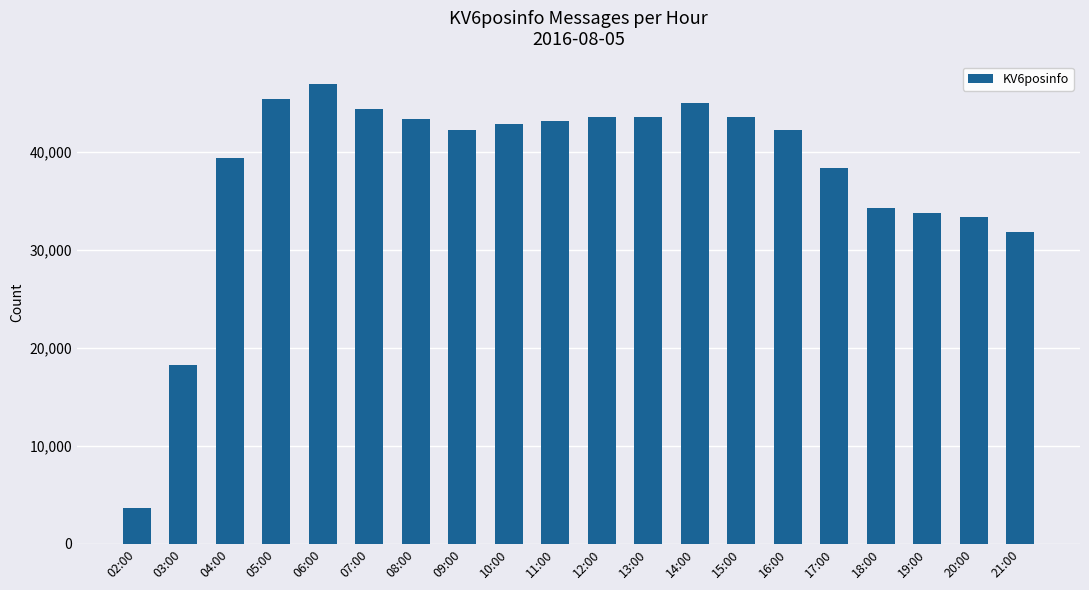

The value at 06:00 is 31093. True or false?

False